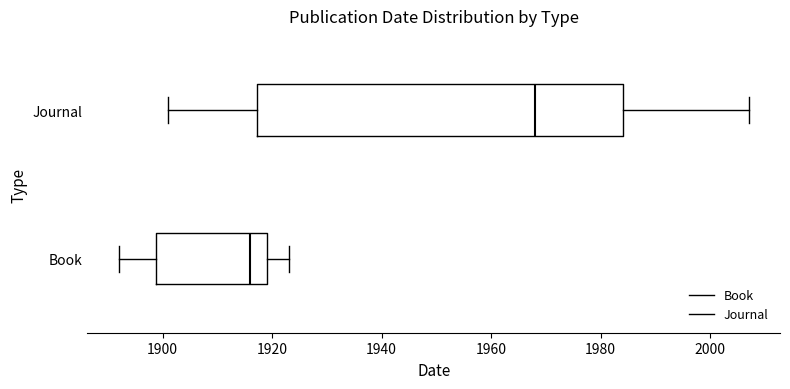

Reading bottom to top, read every box against the x-axis: the position of its median line, the range the box covers, and the ends of its whiskers. The values are not printed on the chart, so give them approximately, as read against the axis.

Book: median 1916, box 1898 to 1920, whiskers 1892 to 1924
Journal: median 1968, box 1918 to 1984, whiskers 1902 to 2008